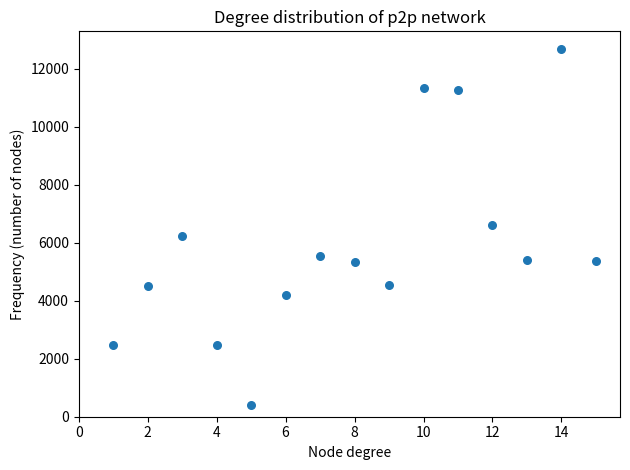

What is the range of Y values (max minus min)?

12281